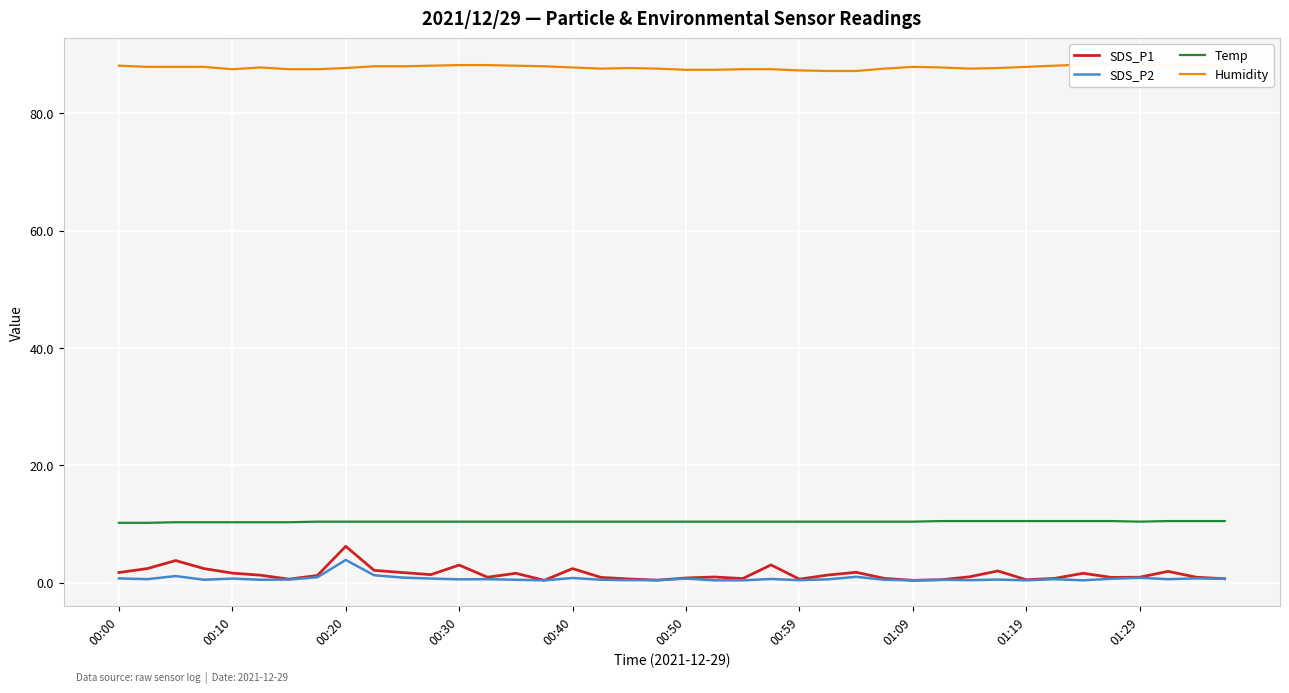

At how many categories does at least one series exceed 42?

40